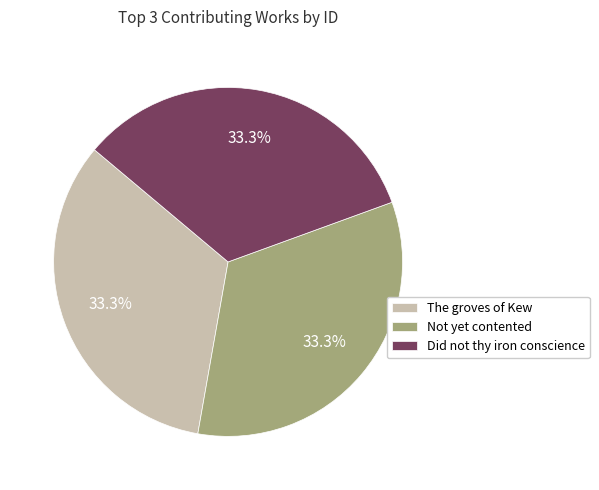

Is there a majority slice in this chart?

No